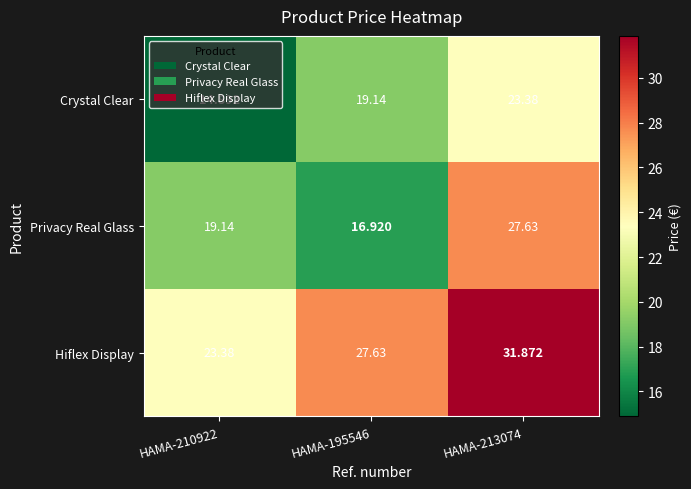

Is the value of Privacy Real Glass at HAMA-195546 greater than the value of Hiflex Display at HAMA-210922?

No